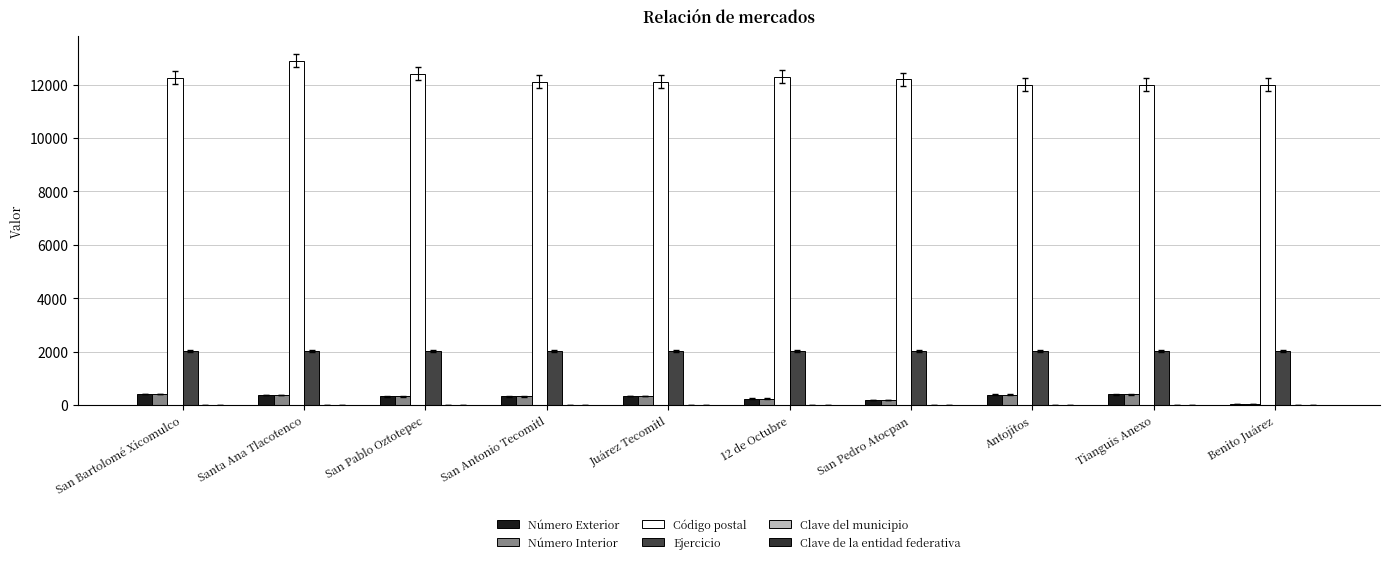

Which category has the lowest value in the Clave del municipio series?

San Bartolomé Xicomulco